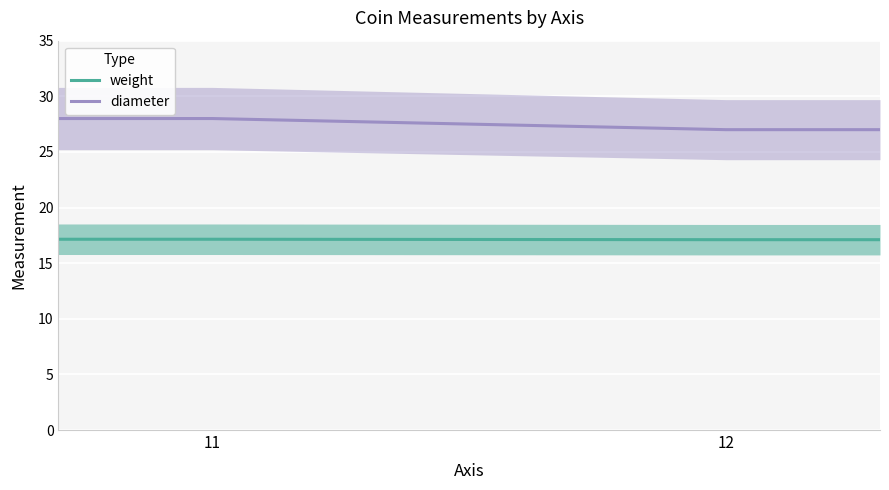

How many data points does each series have?

4